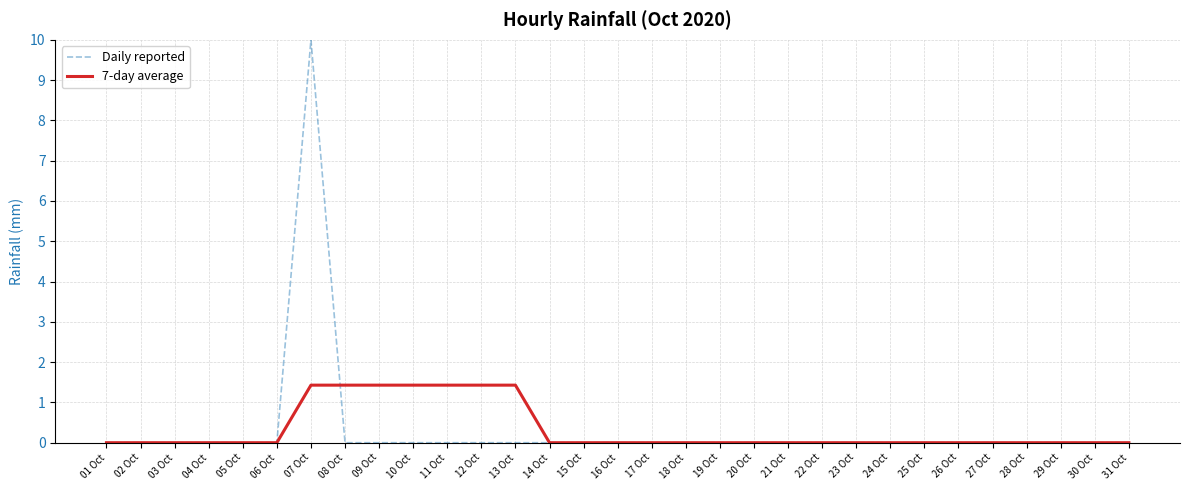

Which series has the largest range (max minus min)?

Daily reported